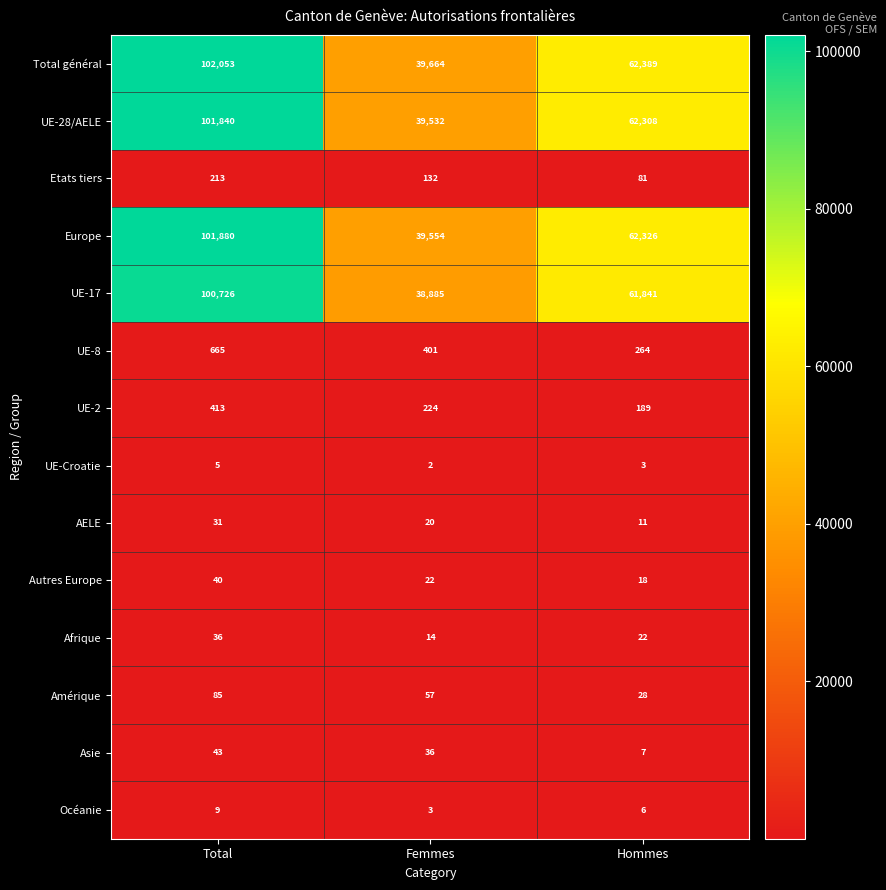

How many categories are shown in the chart?

3